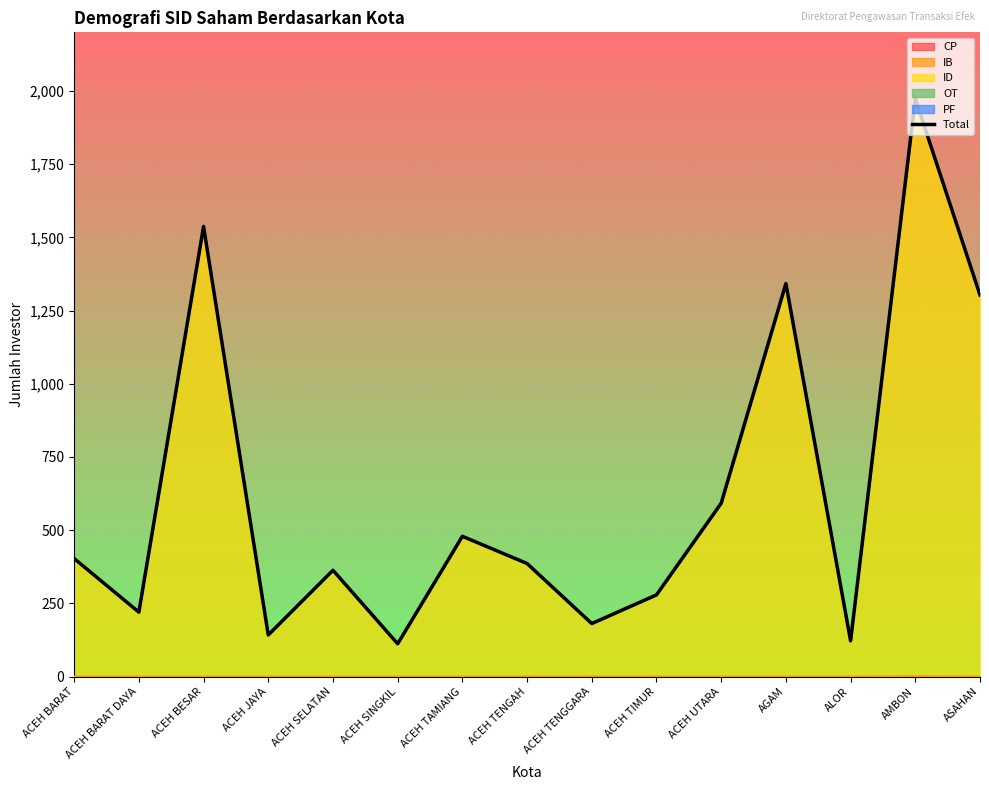

Reading left to right, transcribe all the data shown in this chart.

403	220	1537	142	363	112	479	386	181	279	592	1342	122	1973	1303